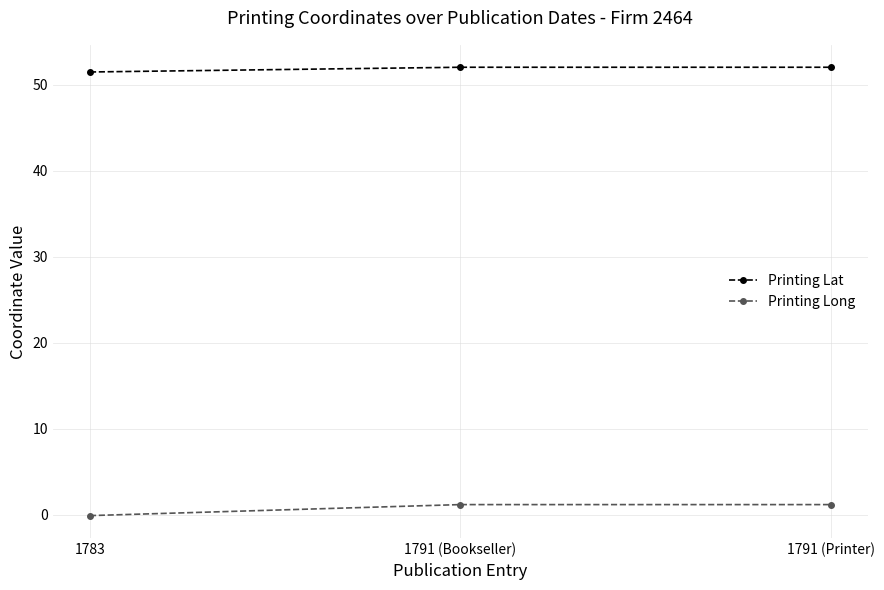

List the series in order of their peak value, highest first.

Printing Lat, Printing Long